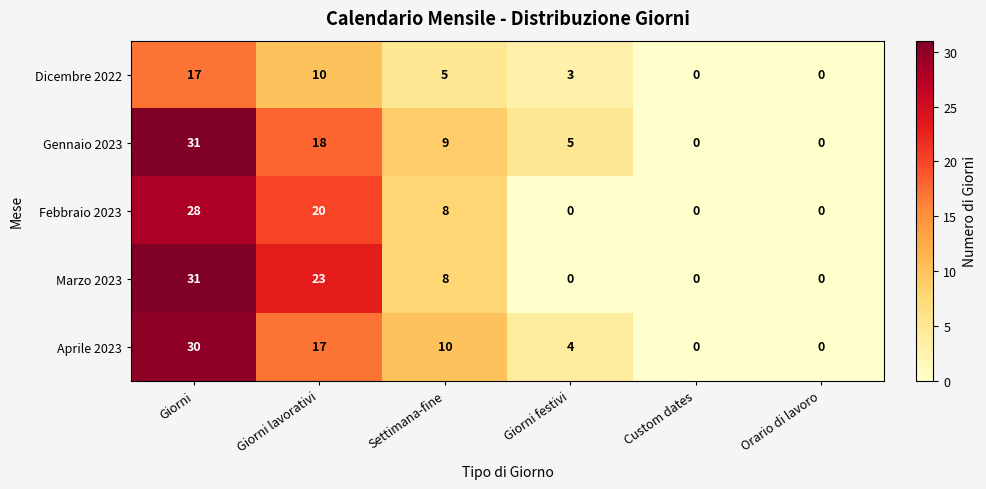

Reading left to right, what are all the values shown in this chart?

Dicembre 2022: 17	10	5	3	0	0
Gennaio 2023: 31	18	9	5	0	0
Febbraio 2023: 28	20	8	0	0	0
Marzo 2023: 31	23	8	0	0	0
Aprile 2023: 30	17	10	4	0	0